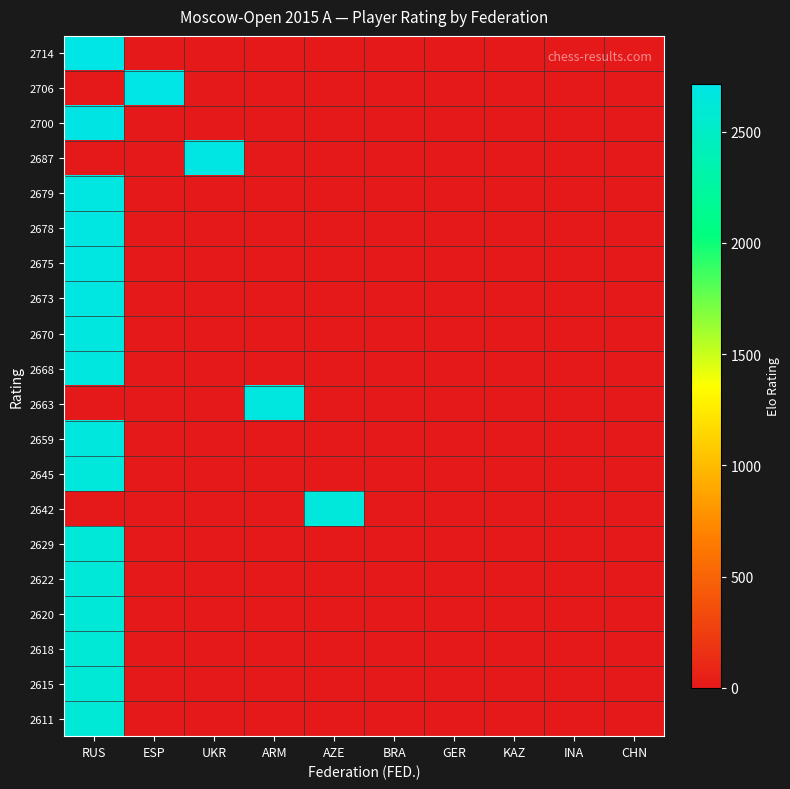

Which series has the largest total across all categories?

2714